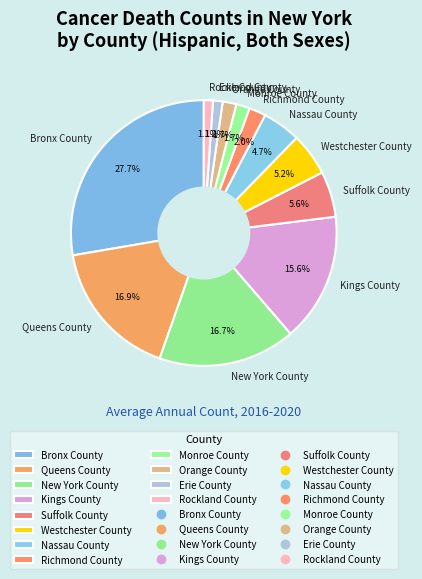

To the nearest percent, what is the difference between the largest and smallest slice percentages?

27%